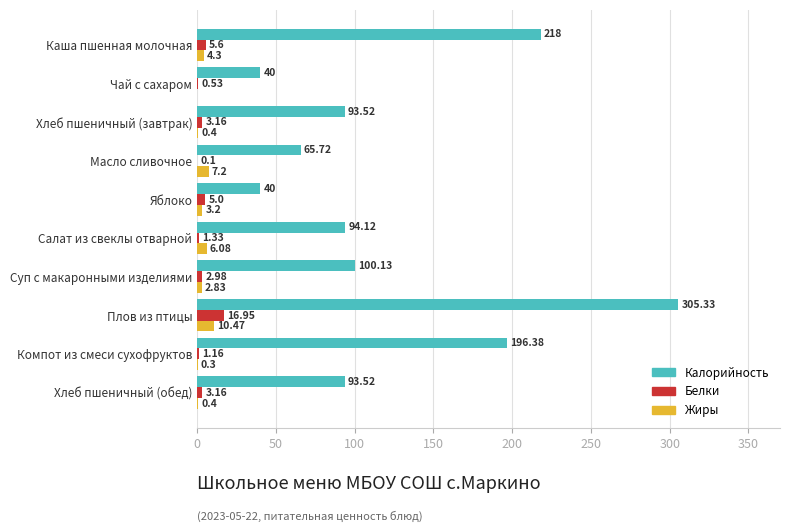

Between Плов из птицы and Хлеб пшеничный (обед), which series saw the biggest shift?

Калорийность